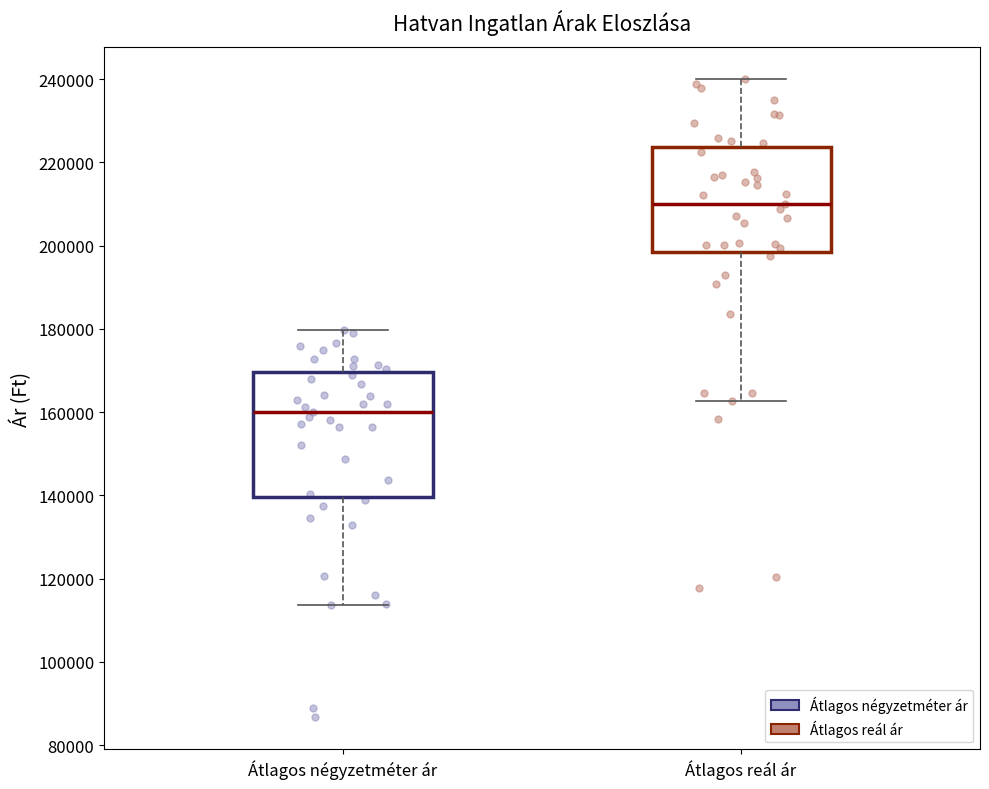

Where does the median line of the box for Átlagos négyzetméter ár sit on the y-axis? The values are not printed on the chart, so give them approximately, as read against the axis.

160000